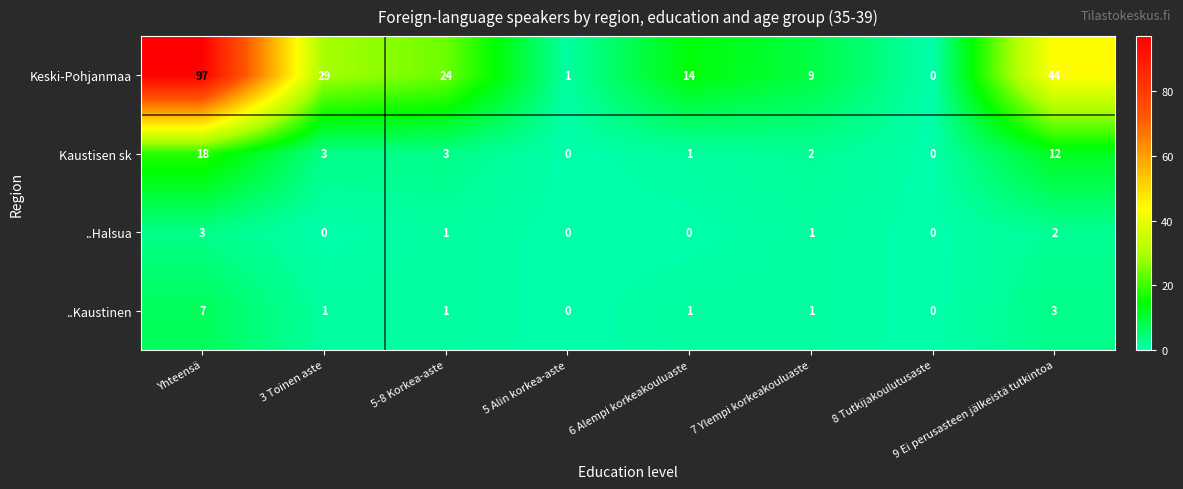

What is the difference between the Kaustisen sk values at 9 Ei perusasteen jälkeistä tutkintoa and 8 Tutkijakoulutusaste?

12